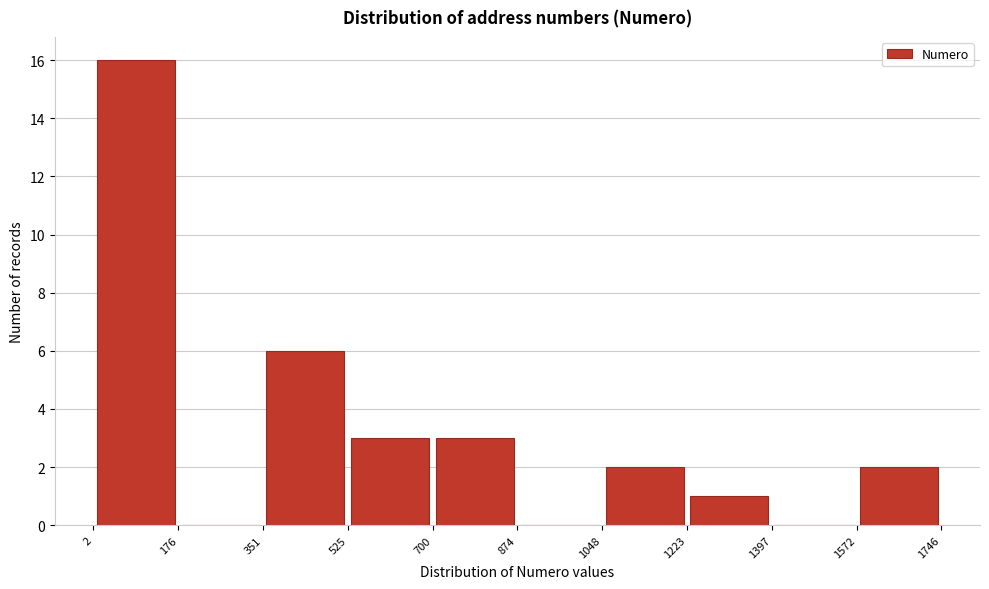

Which range on the x-axis has the tallest bar?

2 to 176